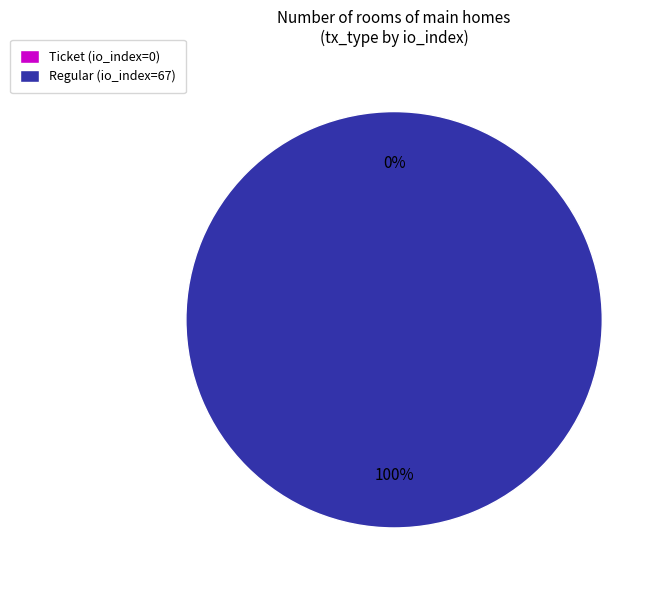

To the nearest percent, what percentage of the pie is direction=1 (io_index=67)?

100%